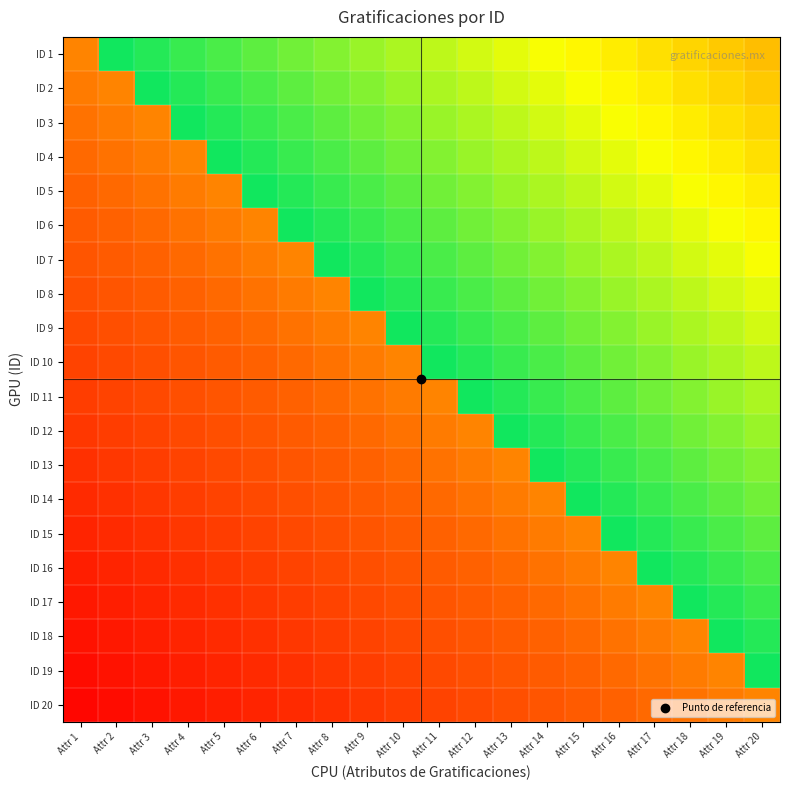

Which has a higher value, Attr 16 or Attr 3?

Attr 3